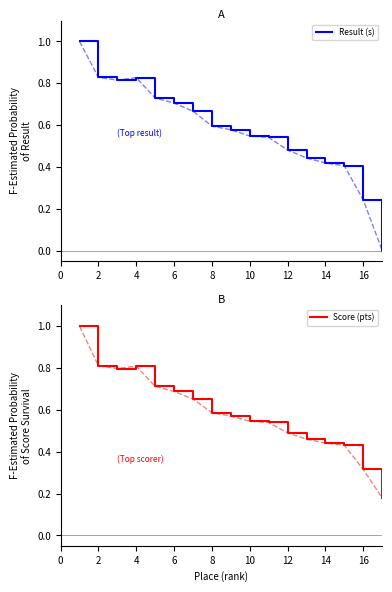

At which category does Score (pts) reach its first local peak?

4